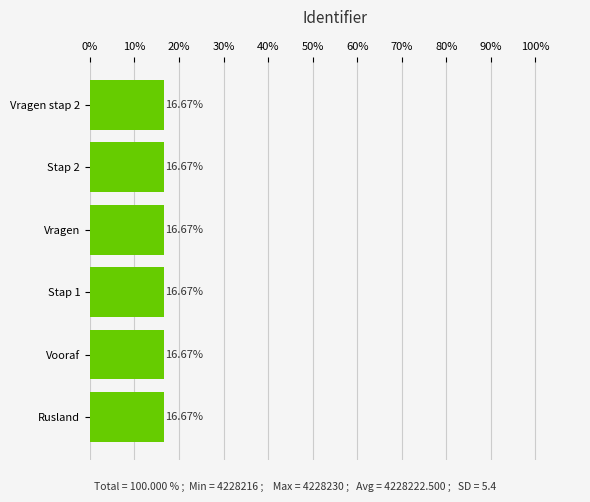

Approximately how many times larger is the value at Rusland compared to Stap 2?

1.0